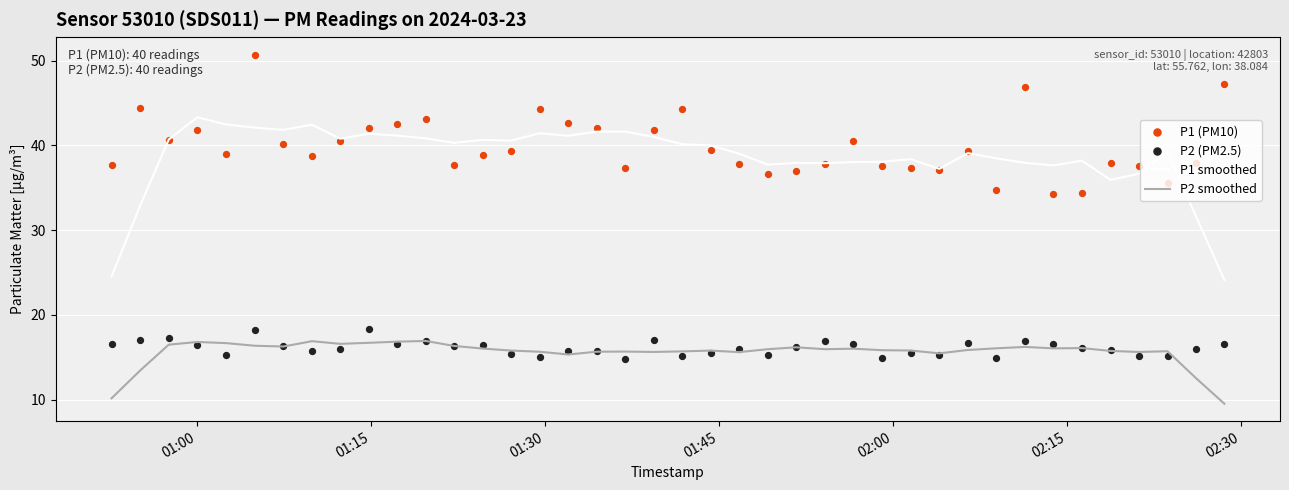

Which series has the largest total across all categories?

P1 (PM10)